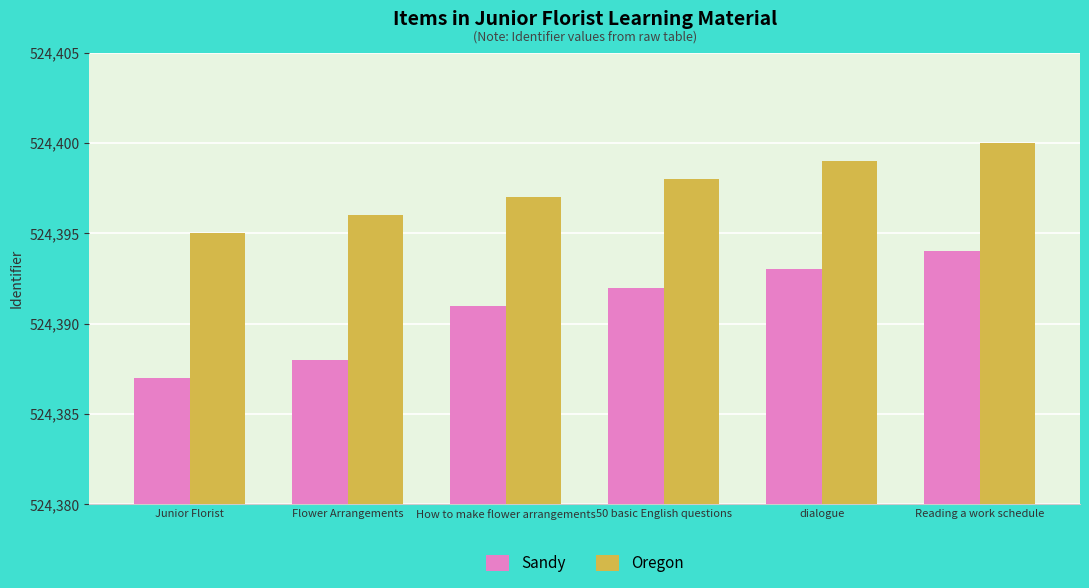

Which series has the largest range (max minus min)?

Sandy